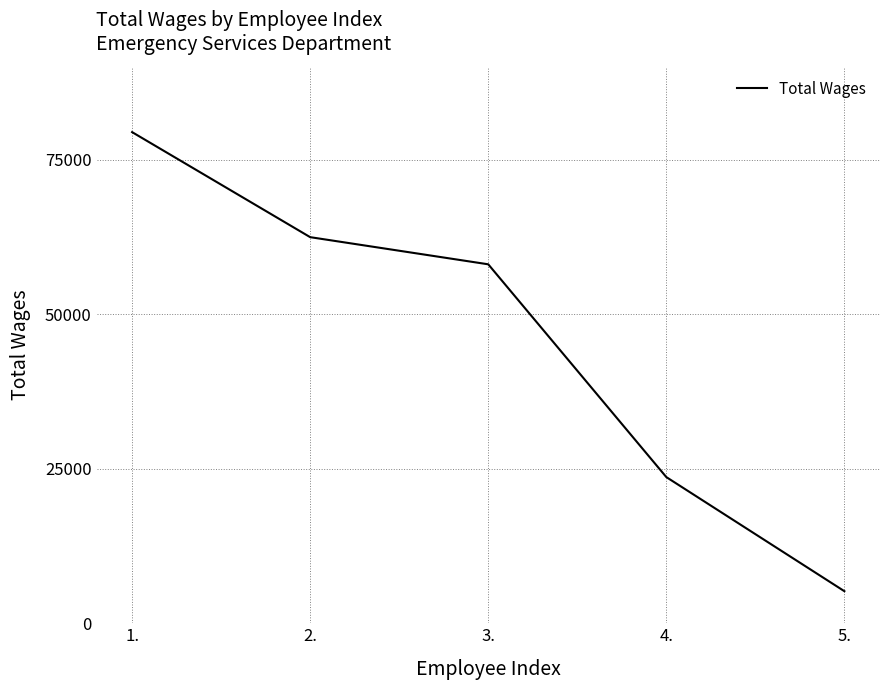

Reading left to right, what are all the values shown in this chart?

1.=79443	2.=62453	3.=58062	4.=23643	5.=5185